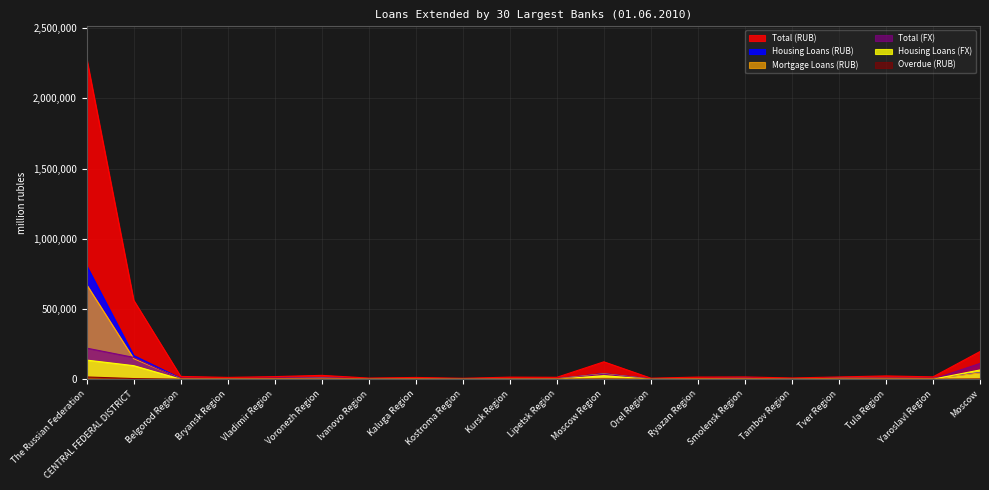

List the series in order of their peak value, lowest first.

Overdue (RUB), Housing Loans (FX), Total (FX), Mortgage Loans (RUB), Housing Loans (RUB), Total (RUB)